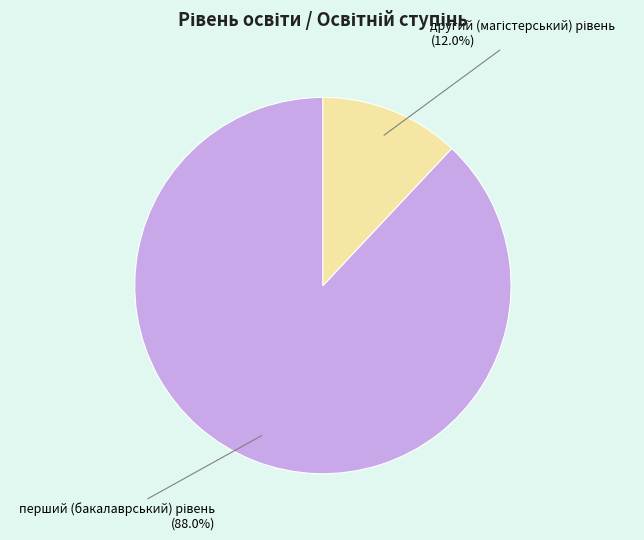

Is there any slice that represents more than half of the pie?

Yes